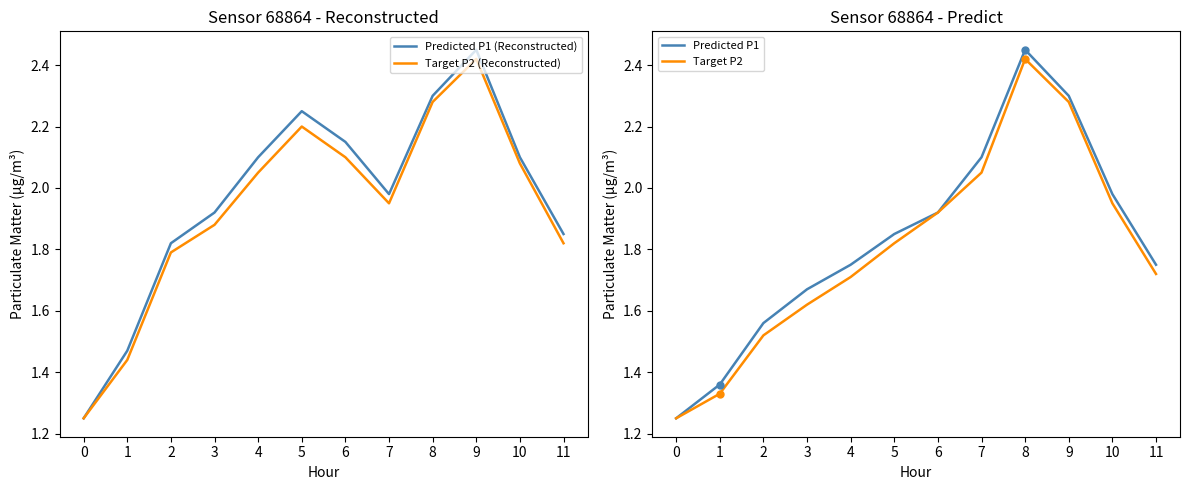

The Predicted P1 (Reconstructed) series shows 3.5 at 6. True or false?

False